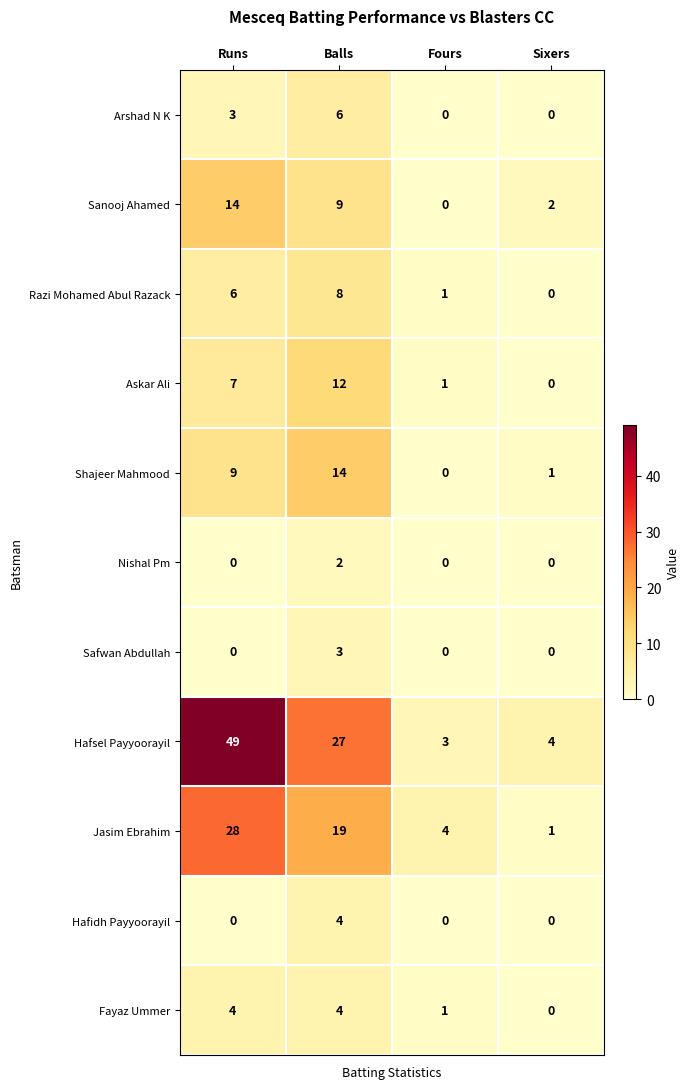

What is the sum of the Hafsel Payyoorayil values at Balls and Runs?

76